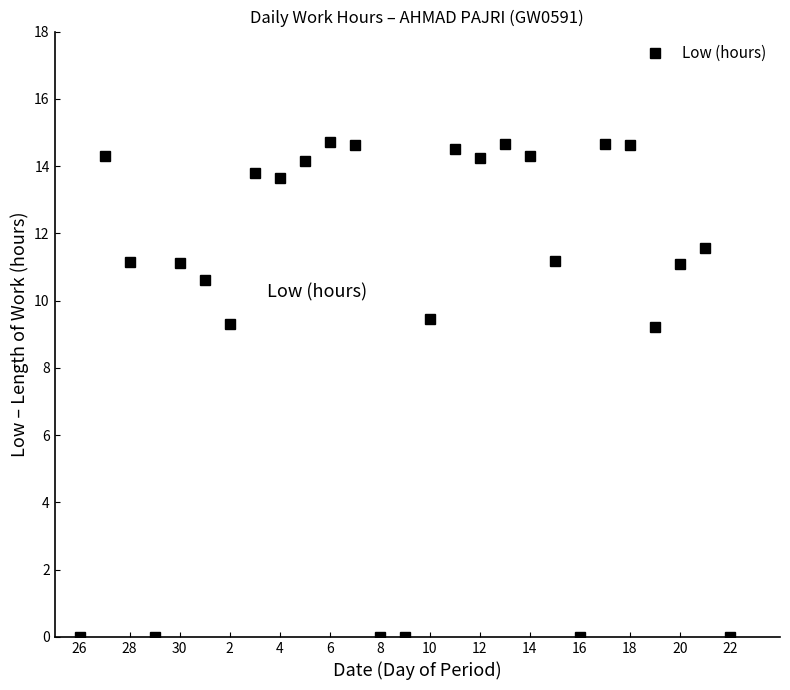

What is the maximum value shown in the chart?

14.7